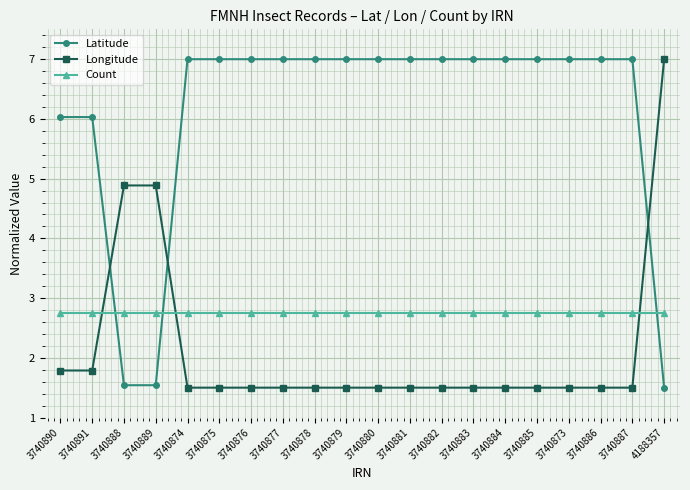

How many times do Count and Longitude cross each other?

3